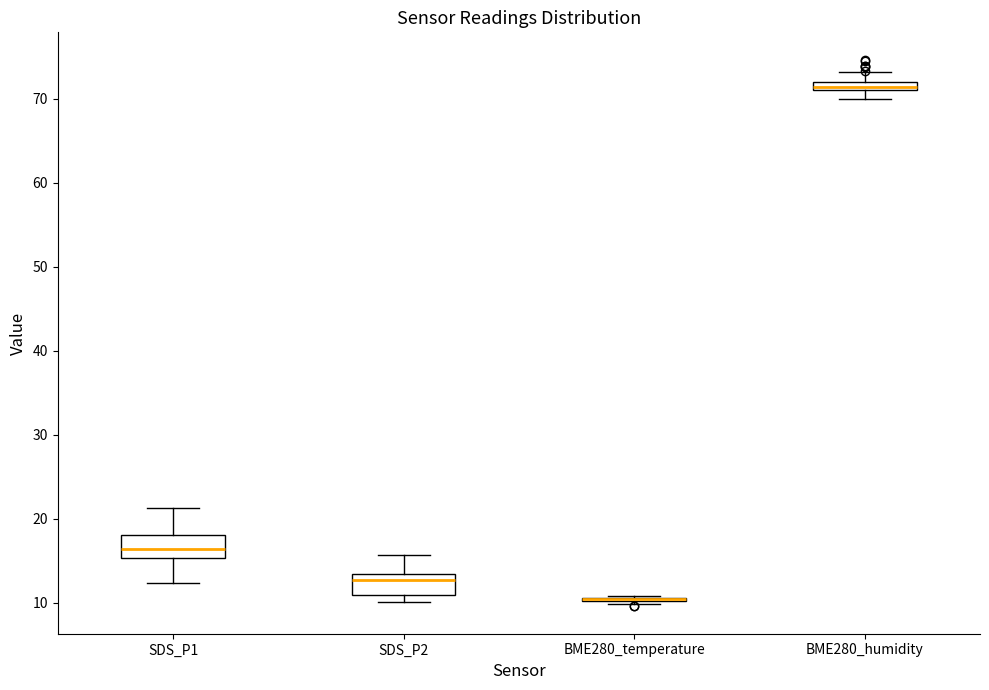

Where is the lower edge of the box for BME280_humidity on the y-axis? The values are not printed on the chart, so give them approximately, as read against the axis.

71